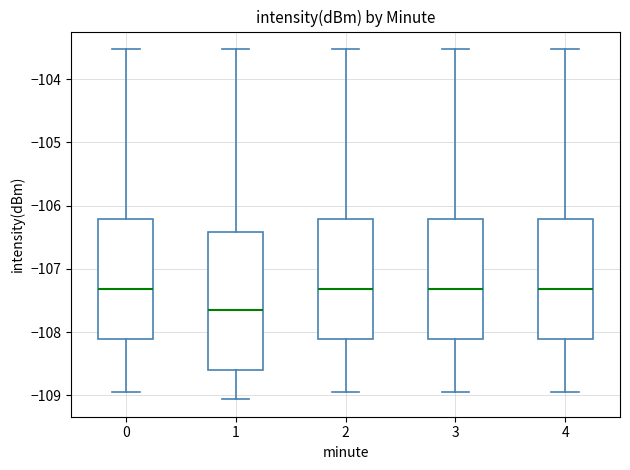

Which box has the lowest median line?

1